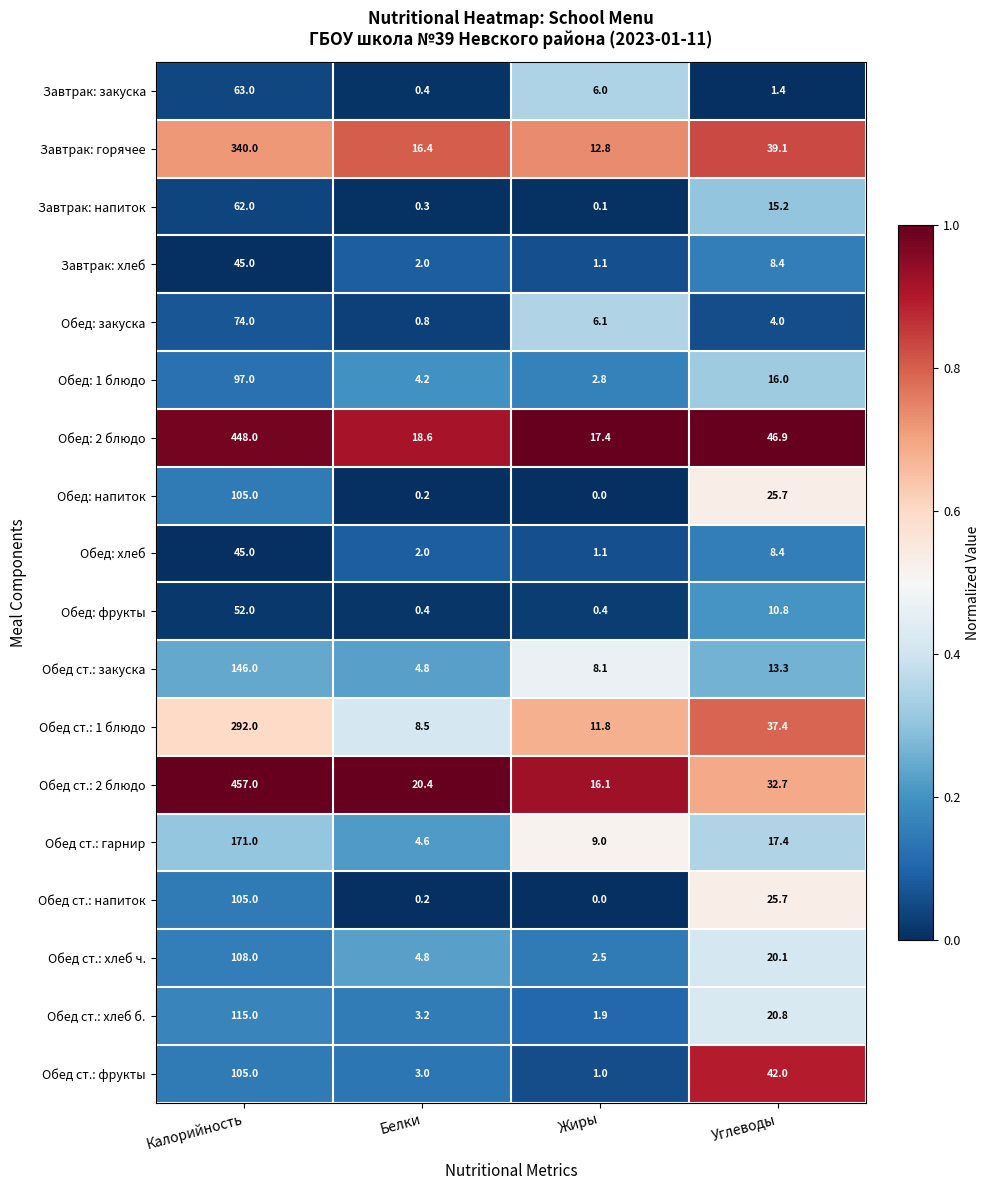

Which category has the lowest value in the Обед ст.: 1 блюдо series?

Белки